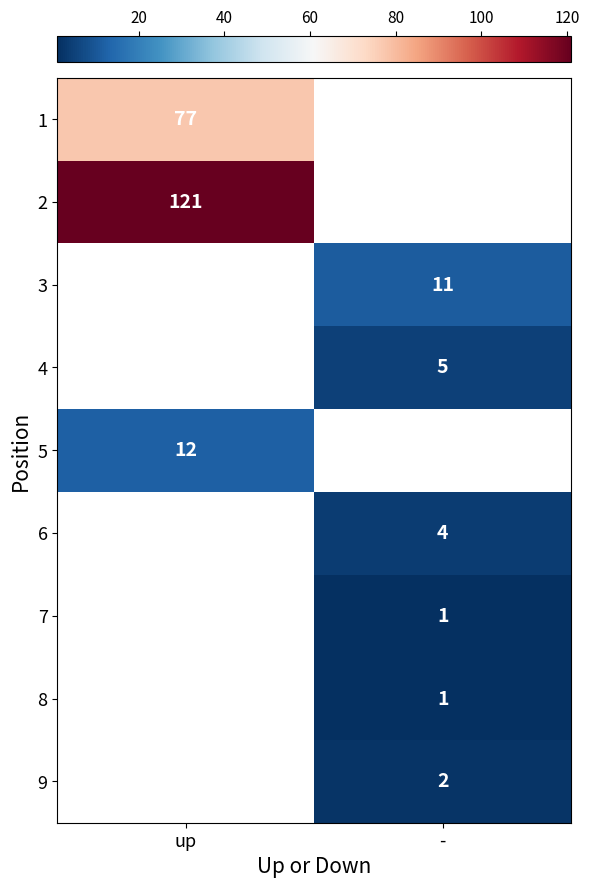

True or false: 6 has a value of 7 at -.

False